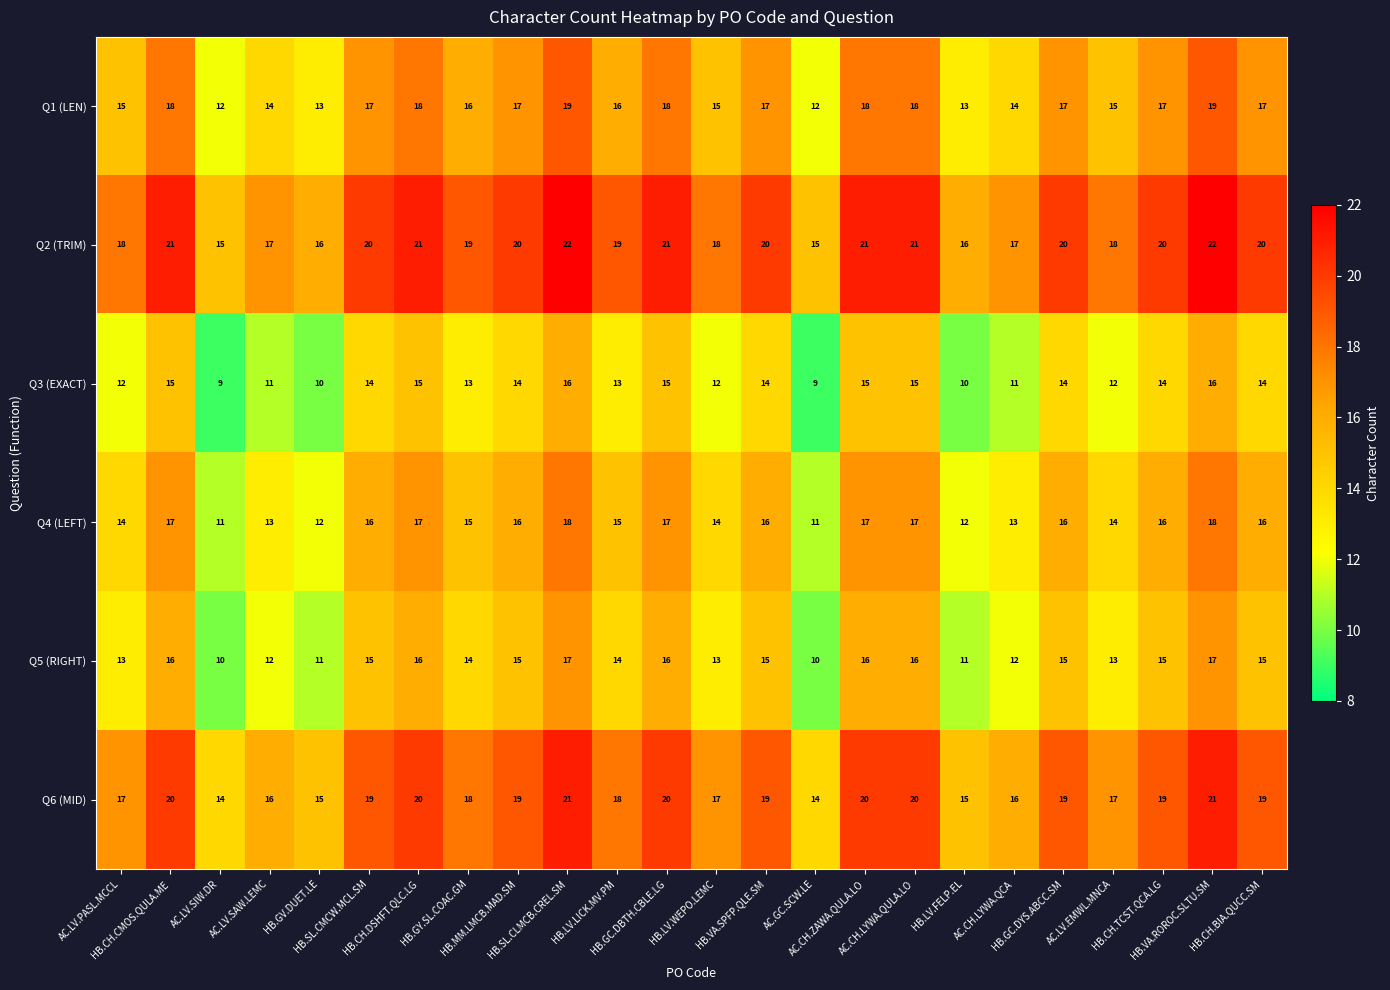

What is the highest value of the Q3 (EXACT) series?

16